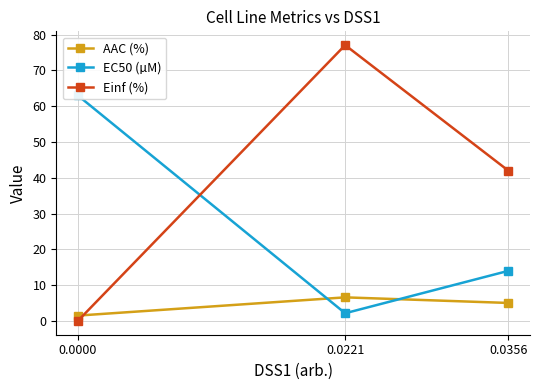

What is the greatest value displayed?

77.1